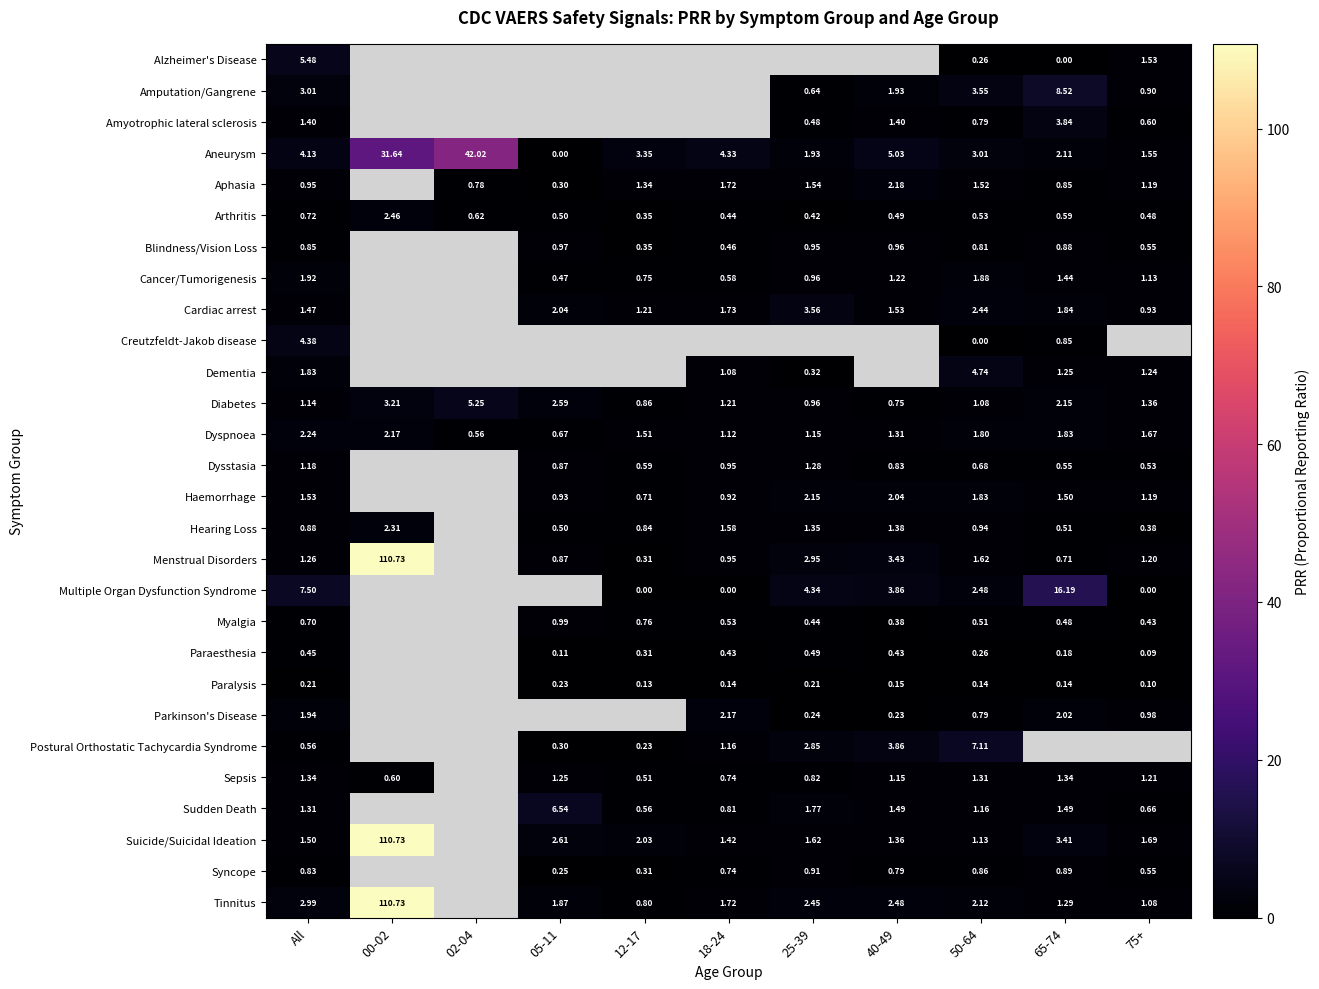

Where is Arthritis nearest to the value 1?

All